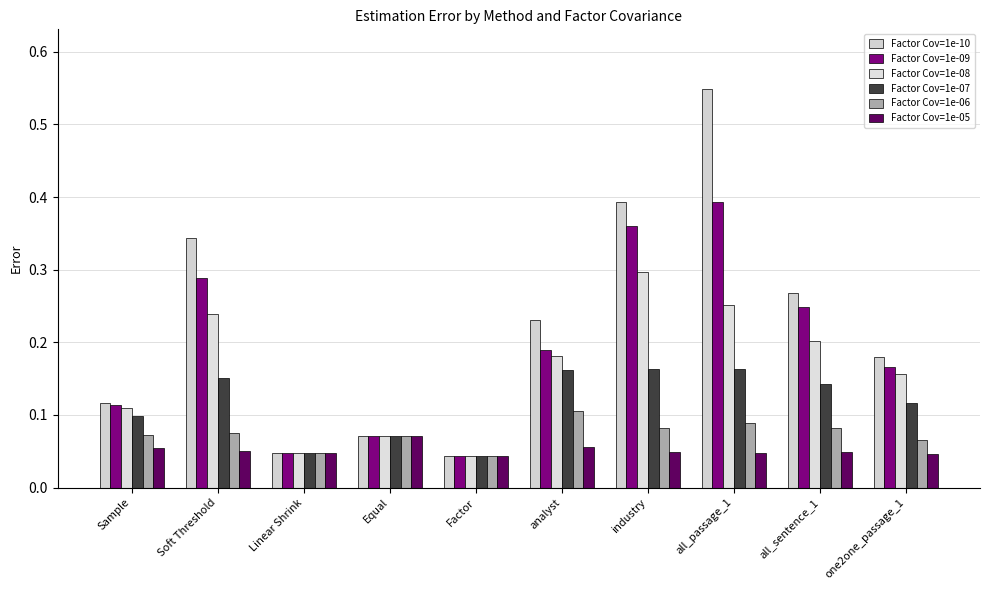

What is the total value across all series at Sample?

0.6